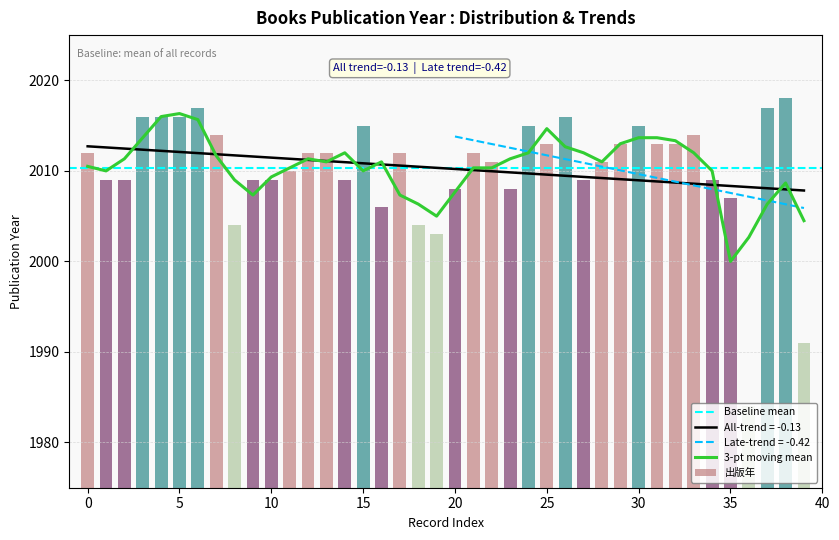

Count the number of categories in the chart.

40